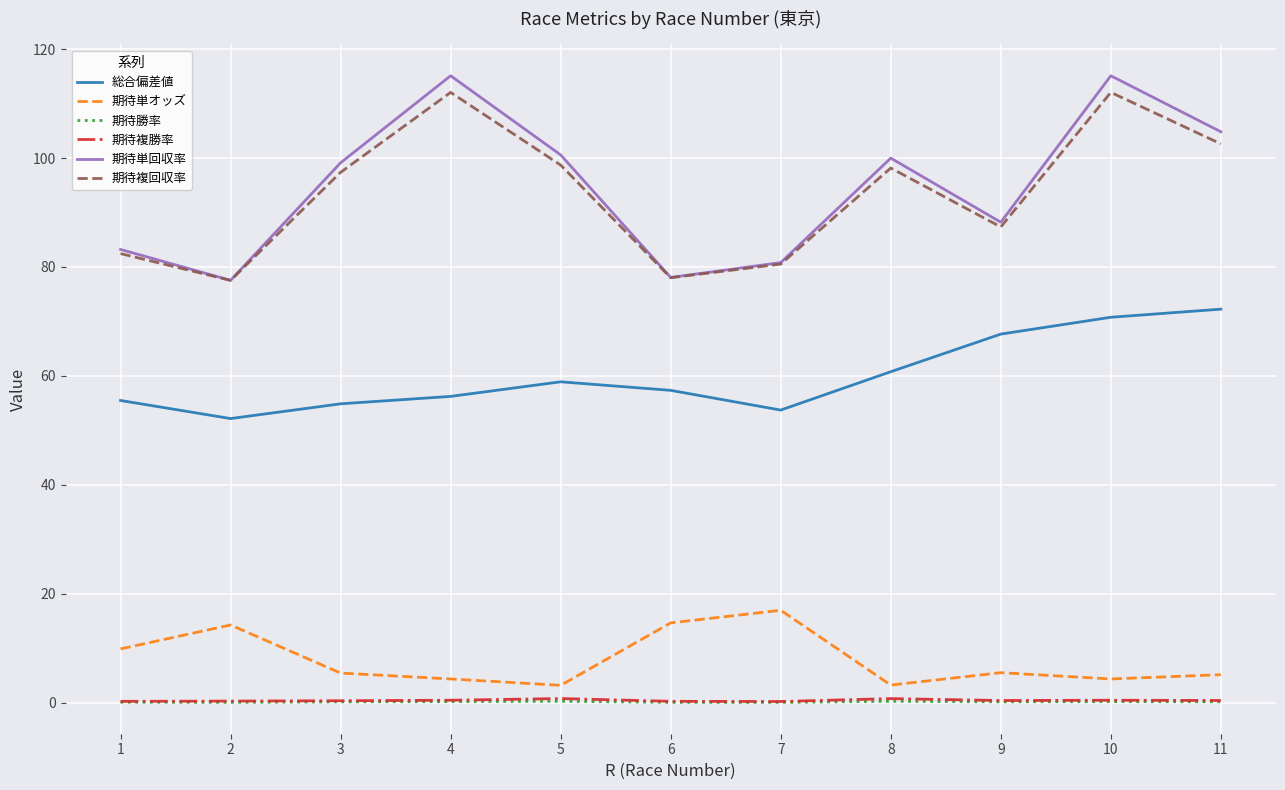

Is the value of 期待単回収率 at 4 greater than the value of 総合偏差値 at 9?

Yes